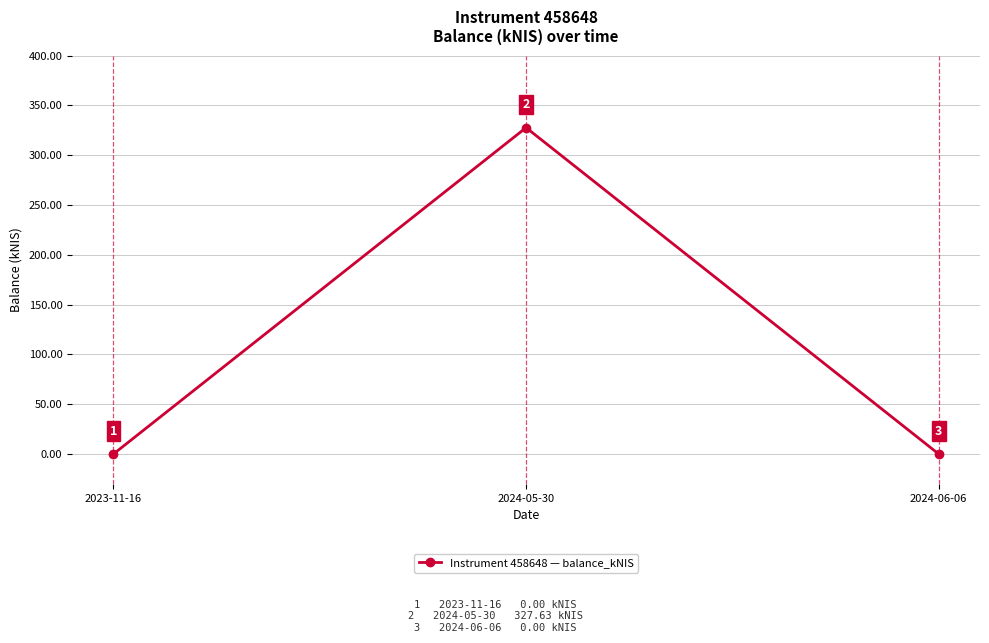

What is the label of the 3rd point from the right?

2023-11-16